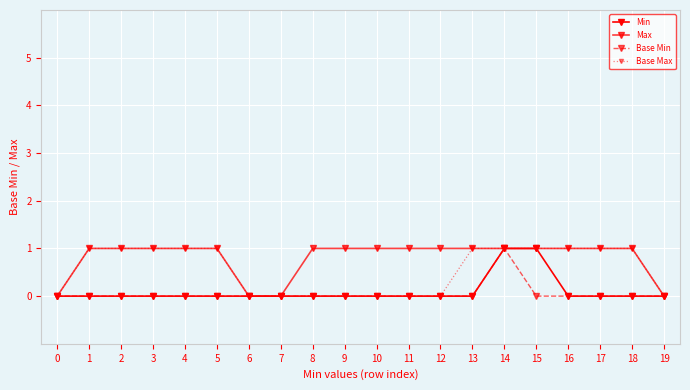

Rank the series at 14 from lowest to highest value.

Min, Max, Base Min, Base Max